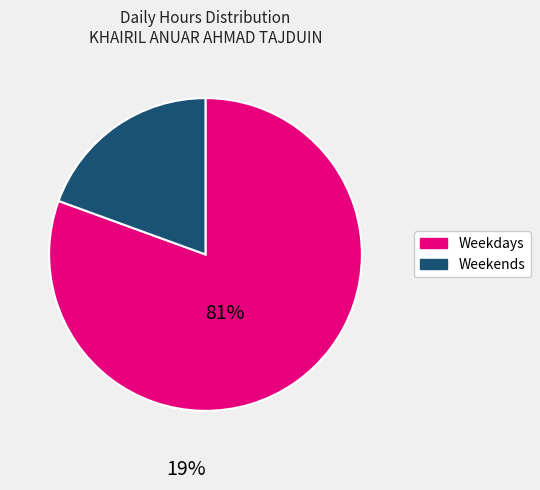

Is there a majority slice in this chart?

Yes